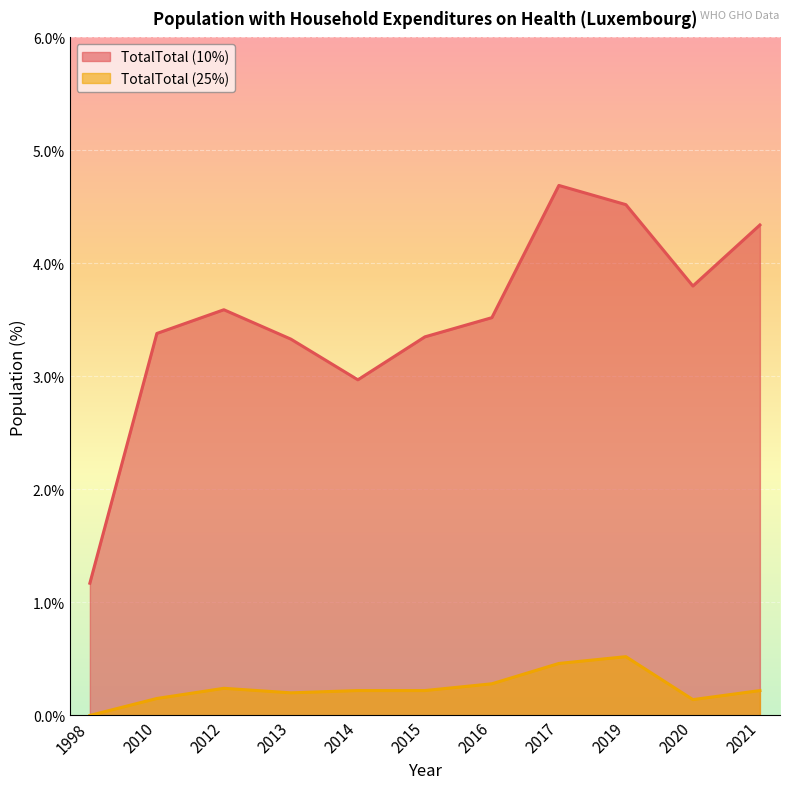

What is the value of the TotalTotal (10%) point at the 1st from the left?

1.2